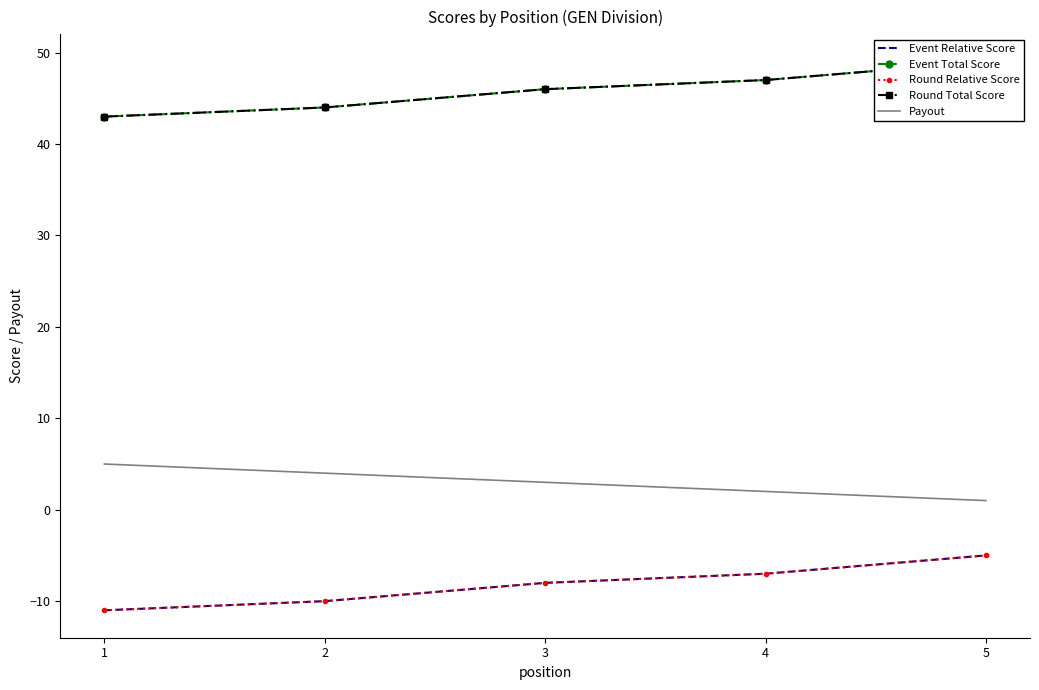

What is the total value across all series at 1?

69